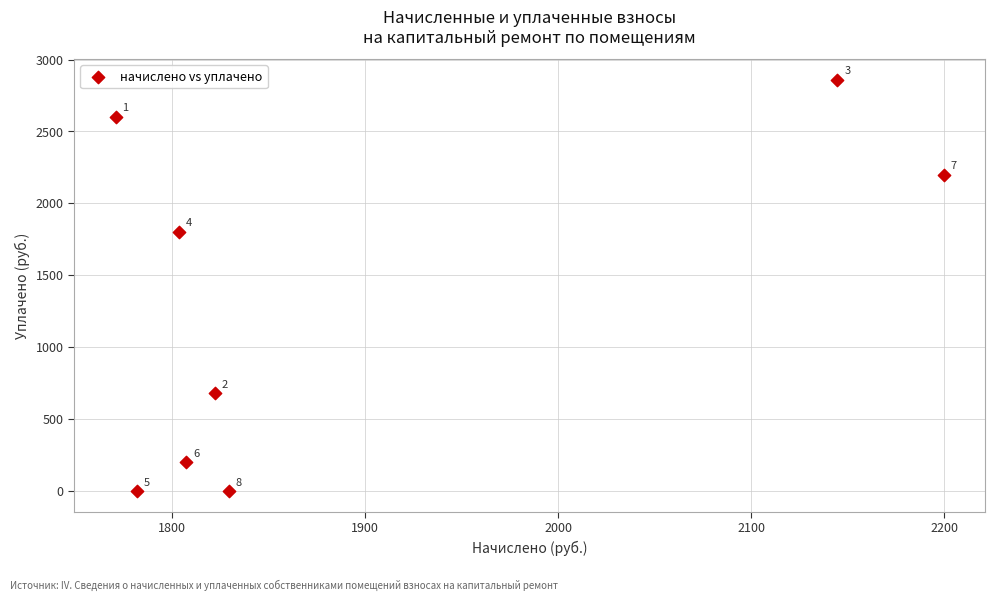

What is the range of X values (max minus min)?

428.9